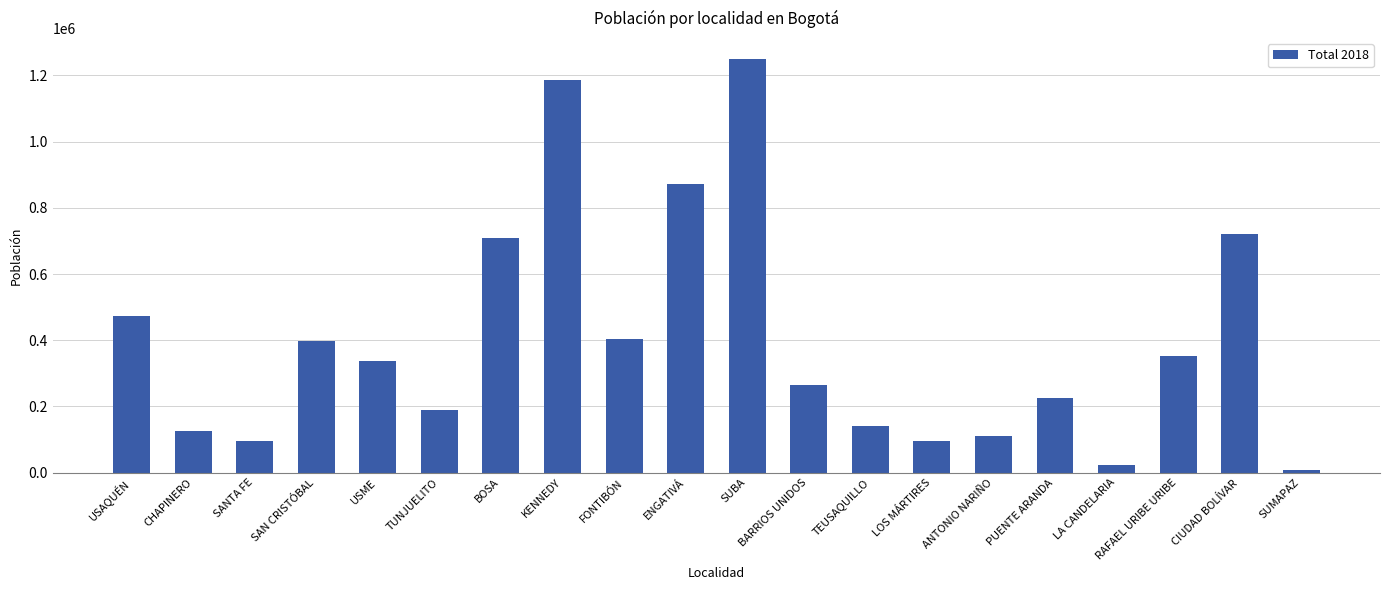

Approximately how many times larger is the value at ANTONIO NARIÑO compared to SANTA FE?

1.1